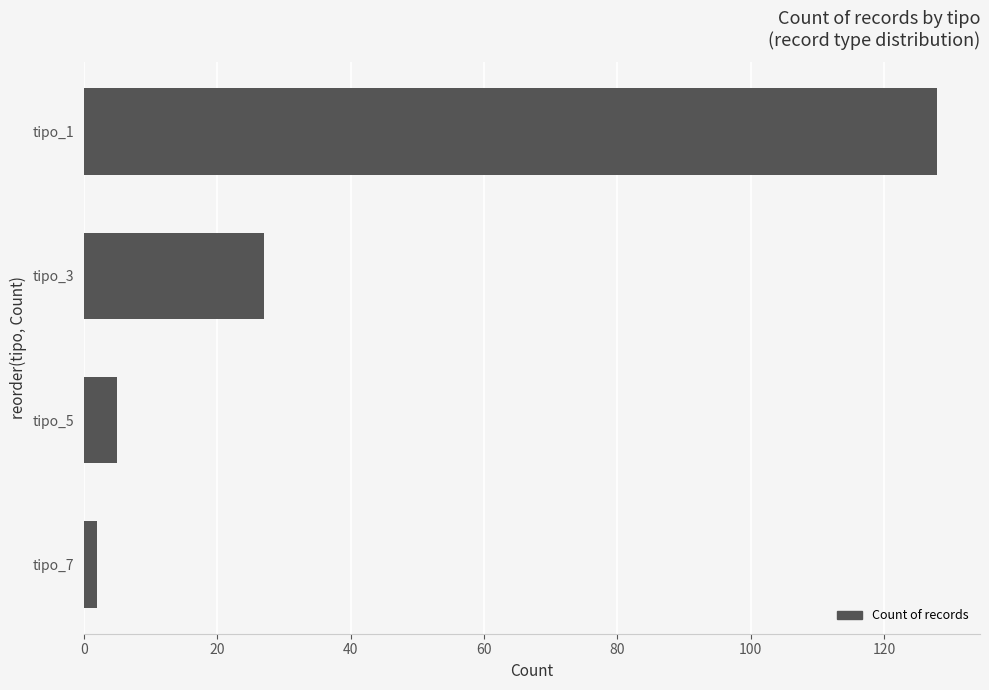

True or false: the data shows 5 at tipo_5.

True